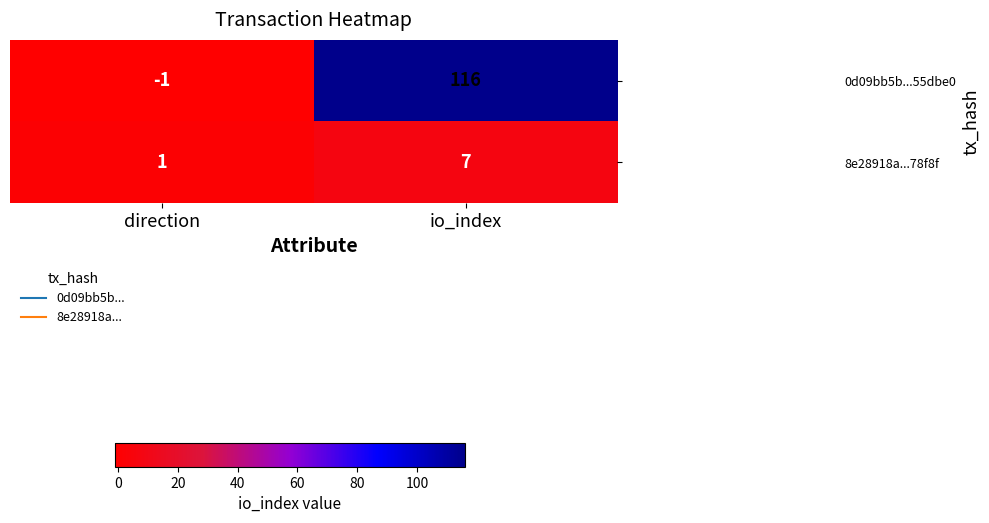

At which category is the sum across all series the highest?

io_index